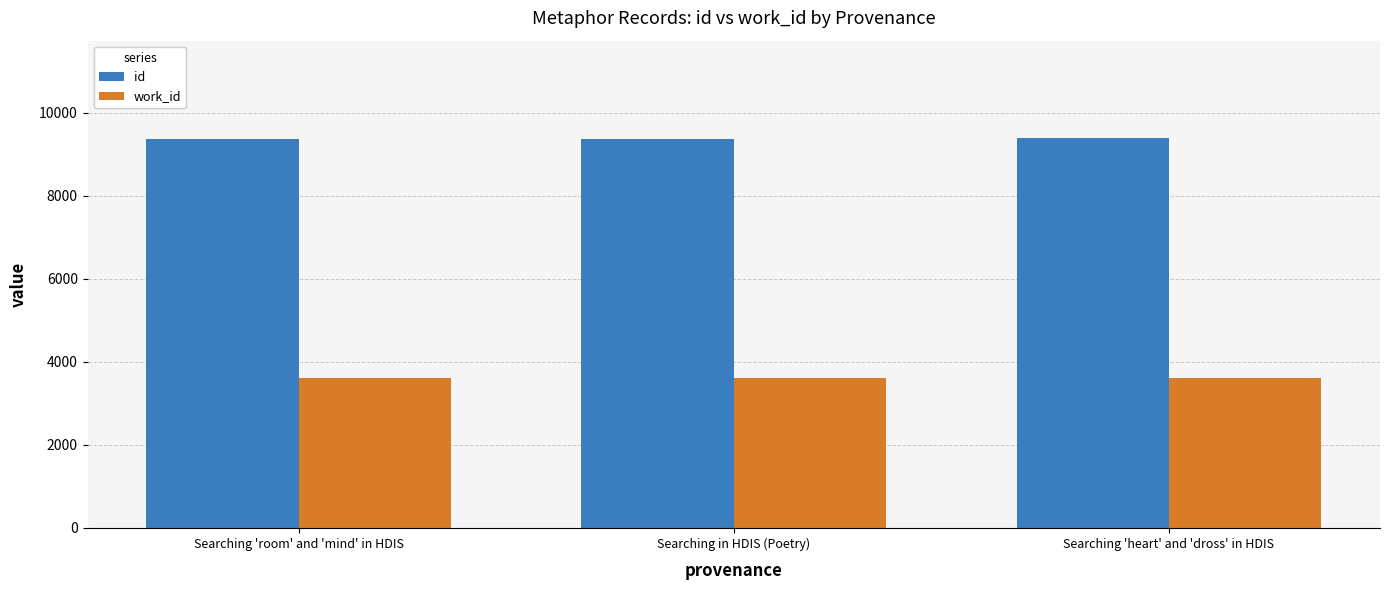

How many categories are shown in the chart?

3